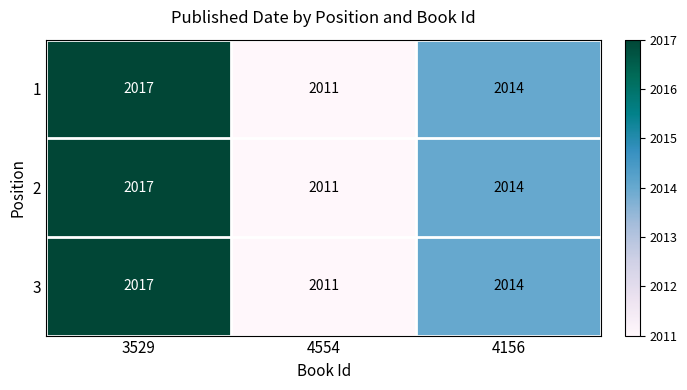

What is the total value across all series at 3529?

6051